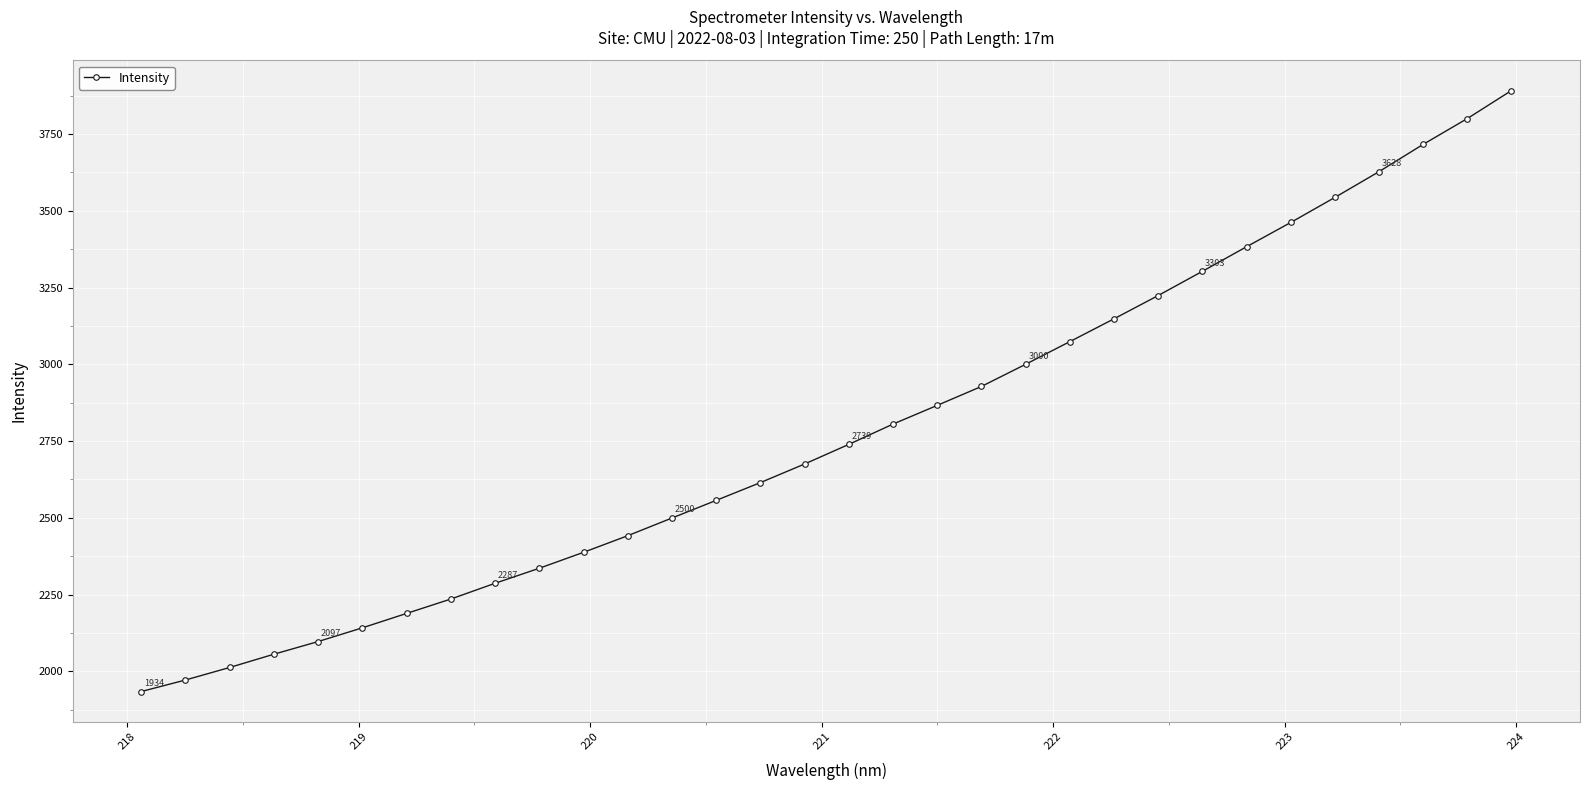

What is the average value?

2779.7